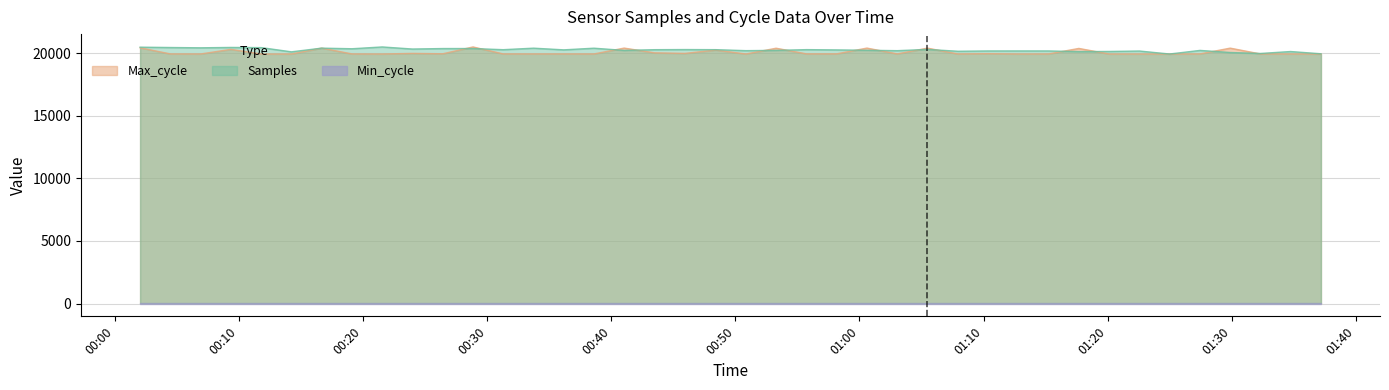

True or false: Max_cycle has more than 2 interior local peaks.

True